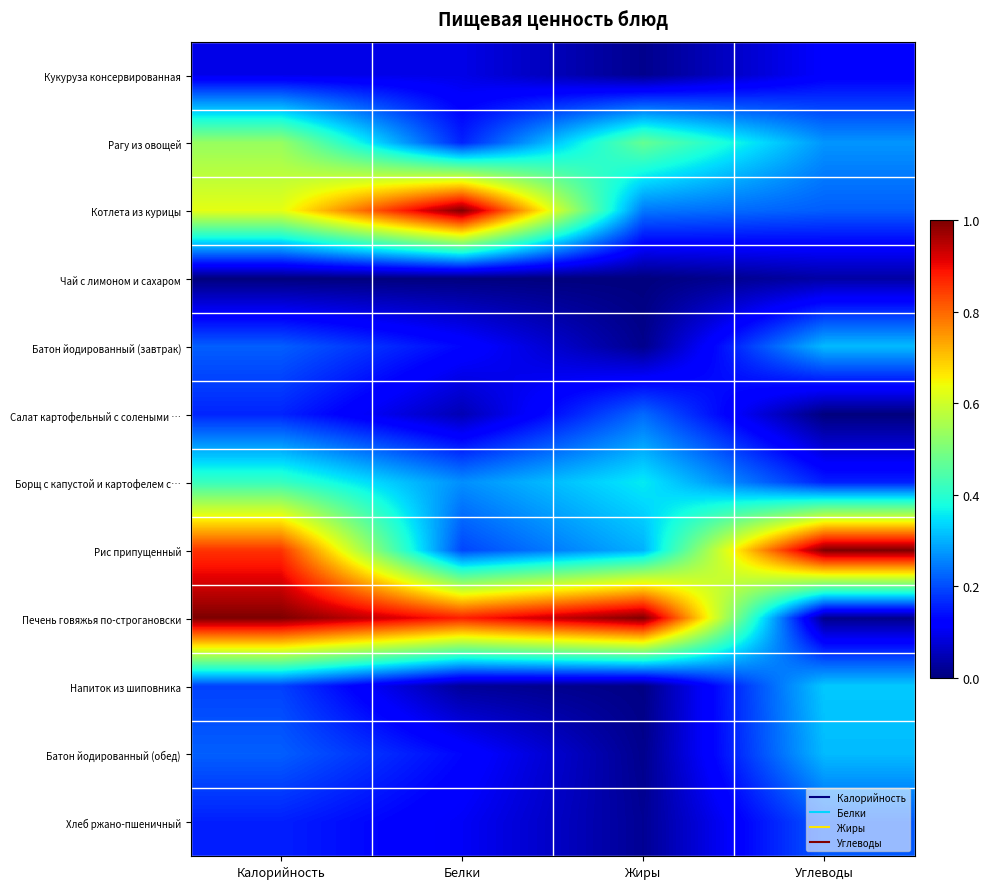

What is the difference between the highest and lowest values at Белки?

1.0